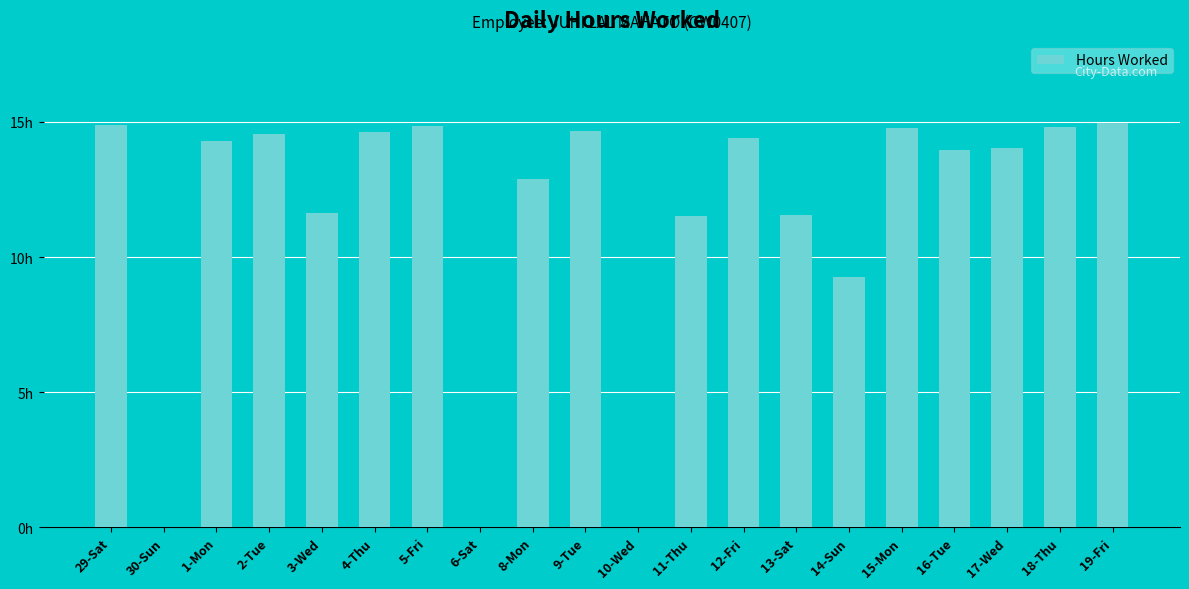

Reading right to left, what are all the values shown in this chart?

19-Fri=15.0	18-Thu=14.8	17-Wed=14.1	16-Tue=14.0	15-Mon=14.8	14-Sun=9.3	13-Sat=11.6	12-Fri=14.4	11-Thu=11.5	10-Wed=0.0	9-Tue=14.7	8-Mon=12.9	6-Sat=0.0	5-Fri=14.8	4-Thu=14.6	3-Wed=11.6	2-Tue=14.6	1-Mon=14.3	30-Sun=0.0	29-Sat=14.9